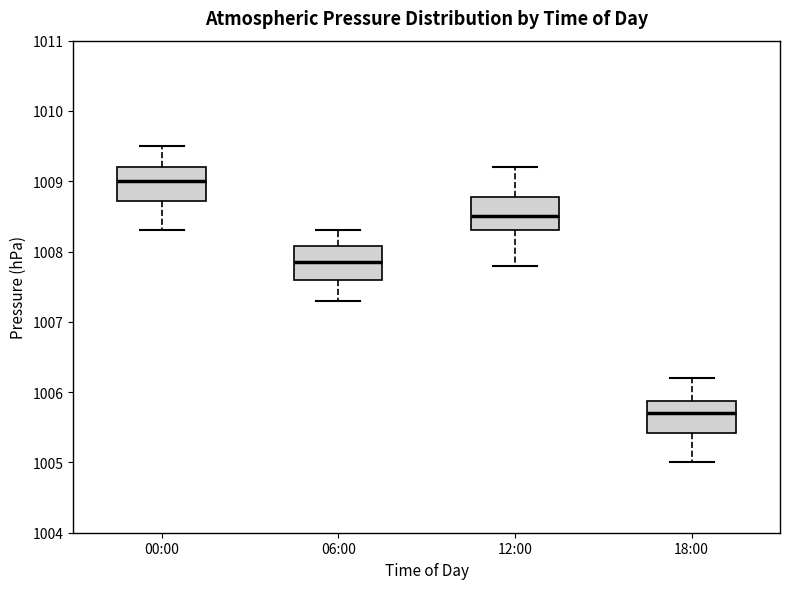

Reading left to right, transcribe this box plot: for each box, give where its median line is, the range the box spans, and where its two whiskers end, as read against the y-axis. The values are not printed on the chart, so give them approximately, as read against the axis.

00:00: median 1009.0, box 1008.7 to 1009.2, whiskers 1008.3 to 1009.5
06:00: median 1007.9, box 1007.6 to 1008.1, whiskers 1007.3 to 1008.3
12:00: median 1008.5, box 1008.3 to 1008.8, whiskers 1007.8 to 1009.2
18:00: median 1005.7, box 1005.4 to 1005.9, whiskers 1005.0 to 1006.2